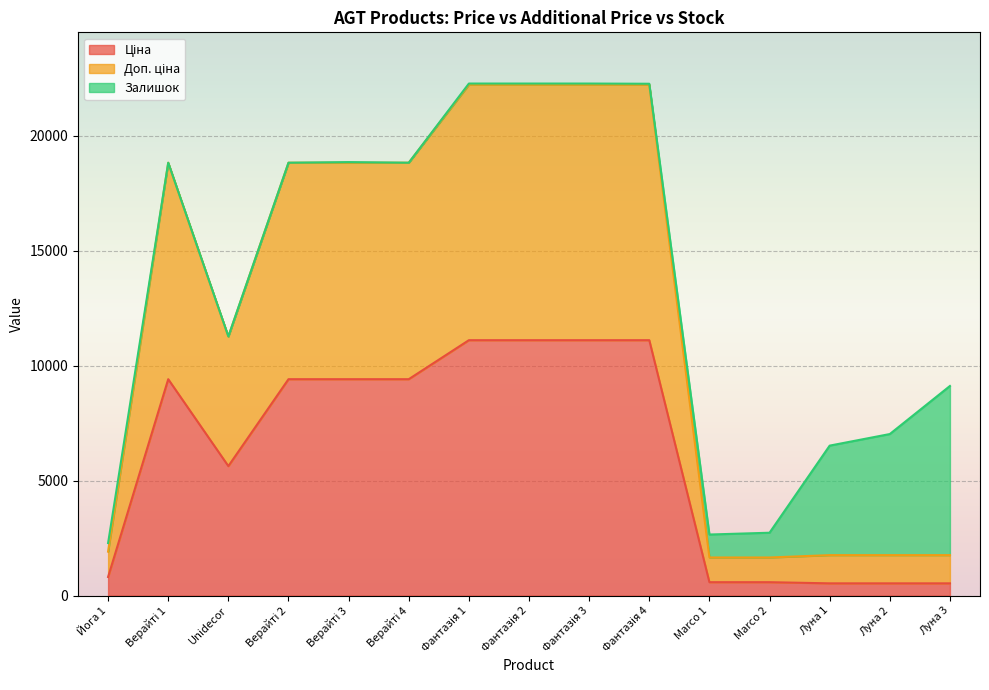

Count the number of categories in the chart.

15